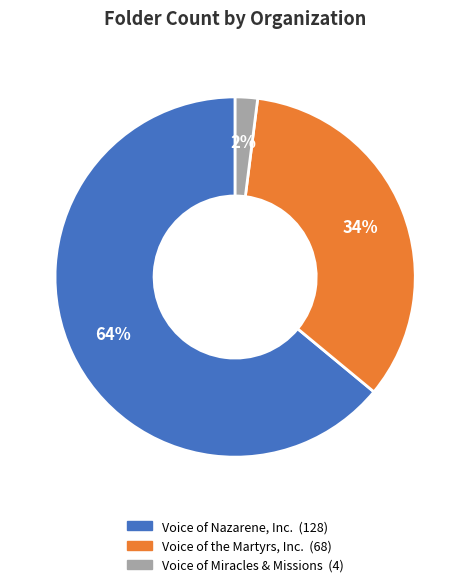

What percentage is the Voice of Miracles & Missions slice, to the nearest percent?

2%